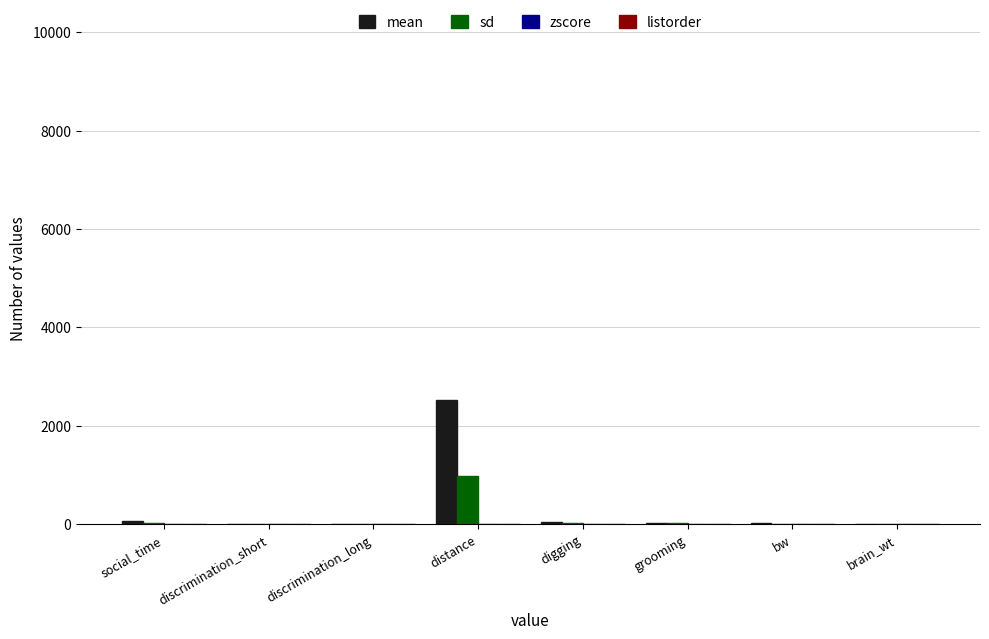

At which category is the sum across all series the highest?

distance